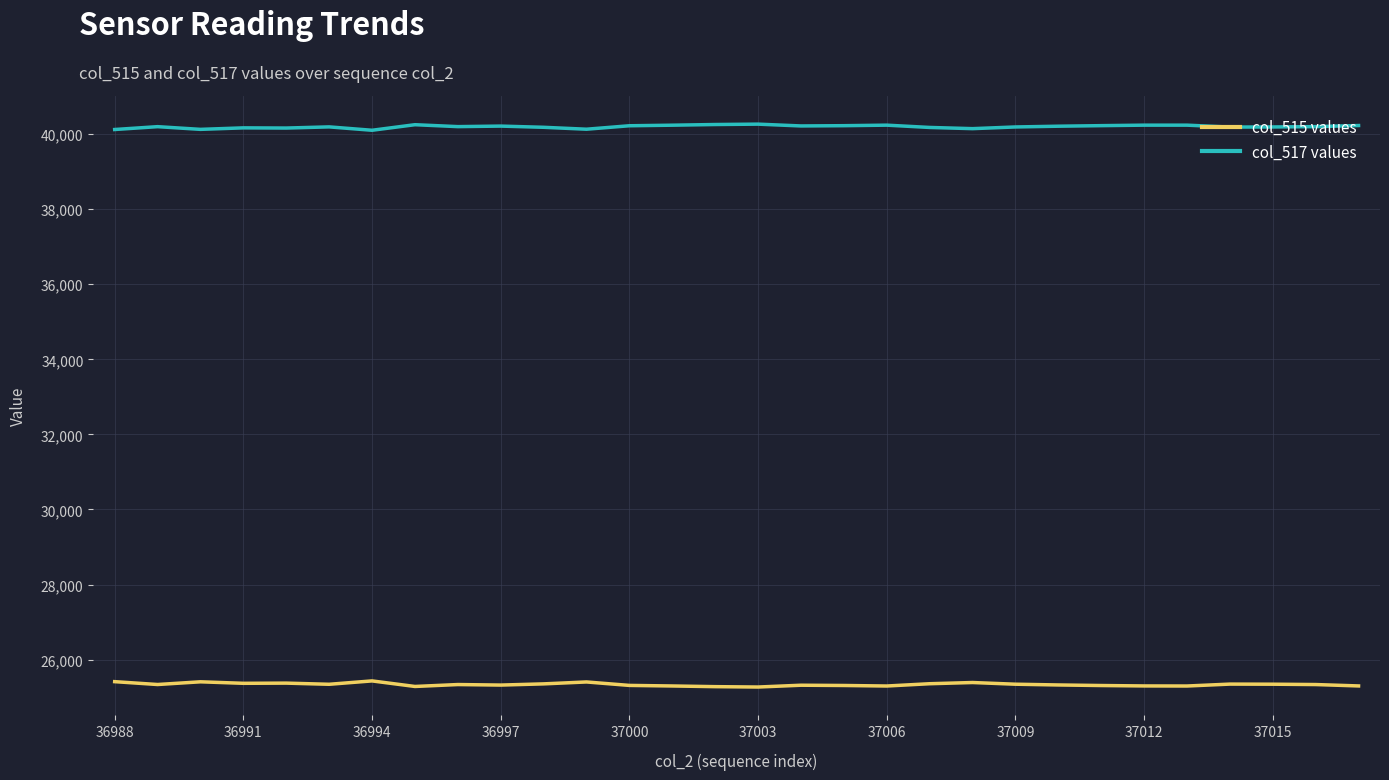

True or false: col_517 values and col_515 values intersect in this chart.

False